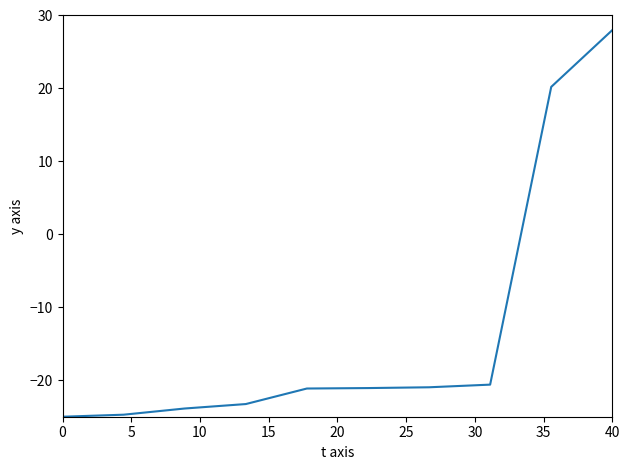

What is the difference between the maximum and minimum values?

53.0